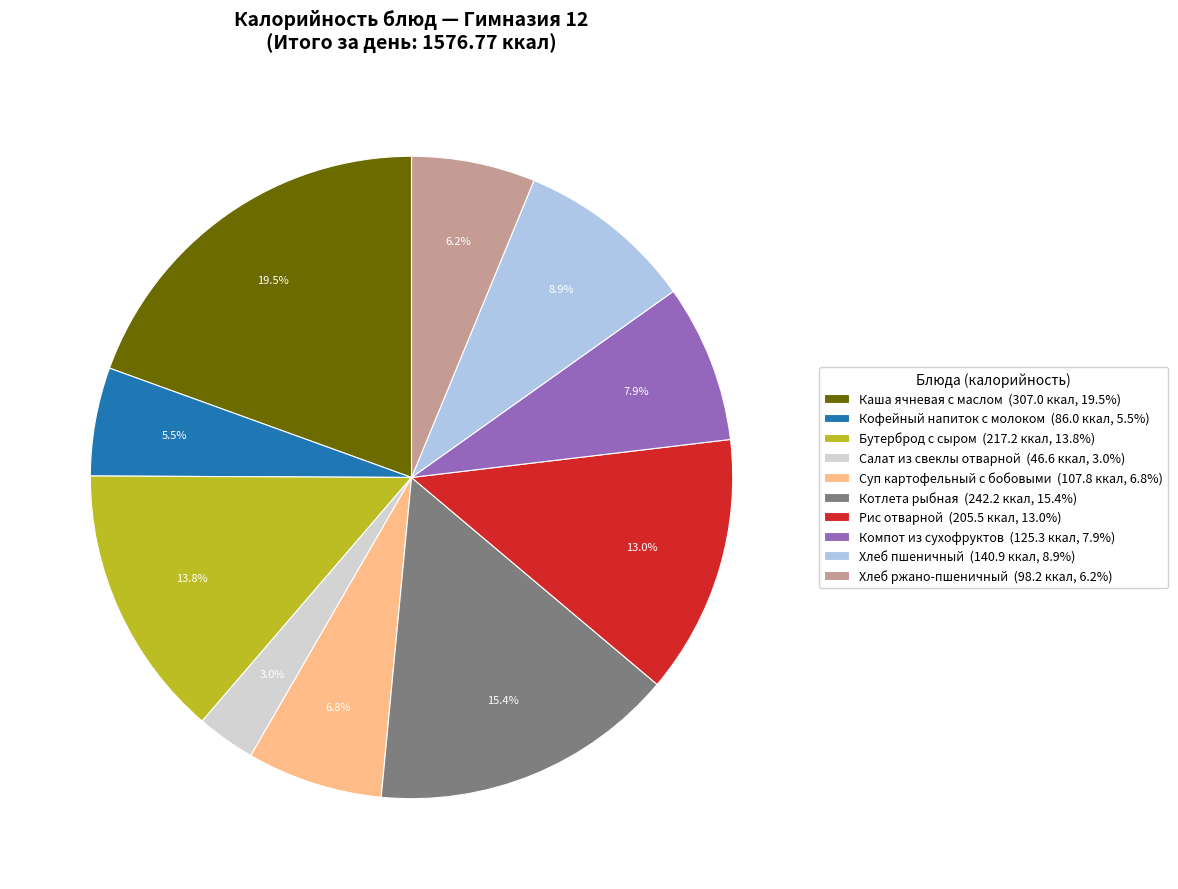

What is the largest slice in the pie chart?

Каша ячневая с маслом